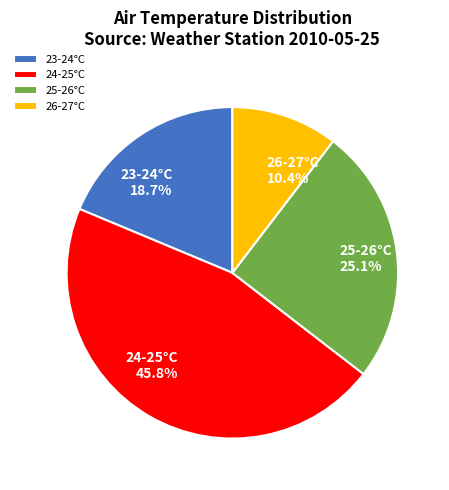

Does 26-27°C represent more than half of the total?

No